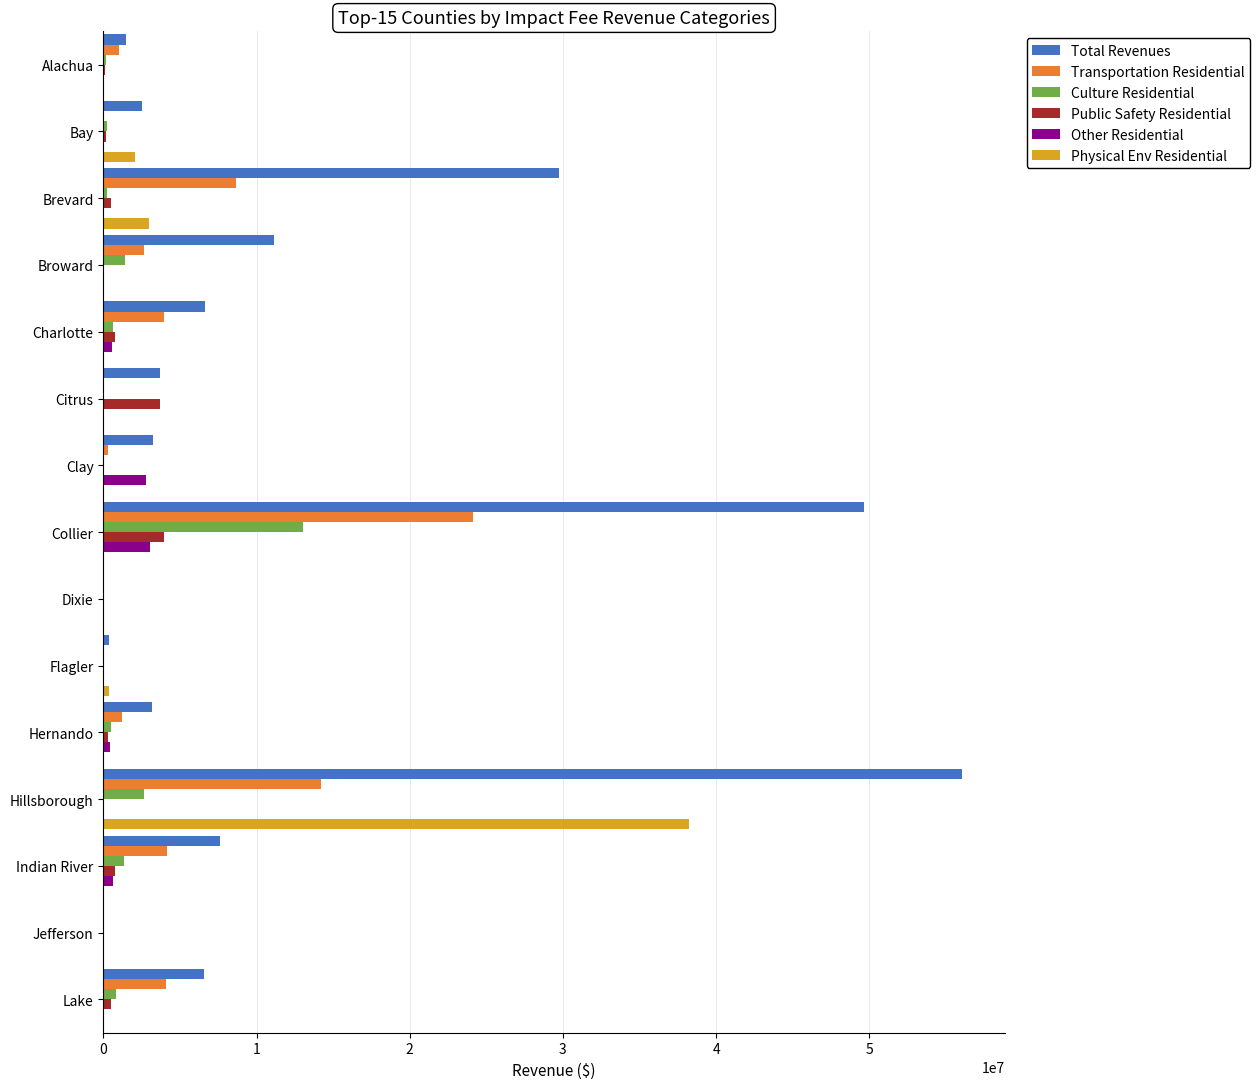

Is it true that Transportation Residential equals 5893257 at Hillsborough?

False